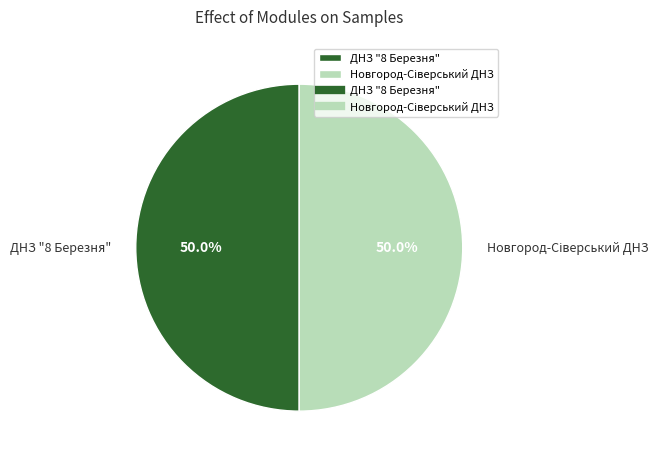

How many slices are in this pie chart?

2